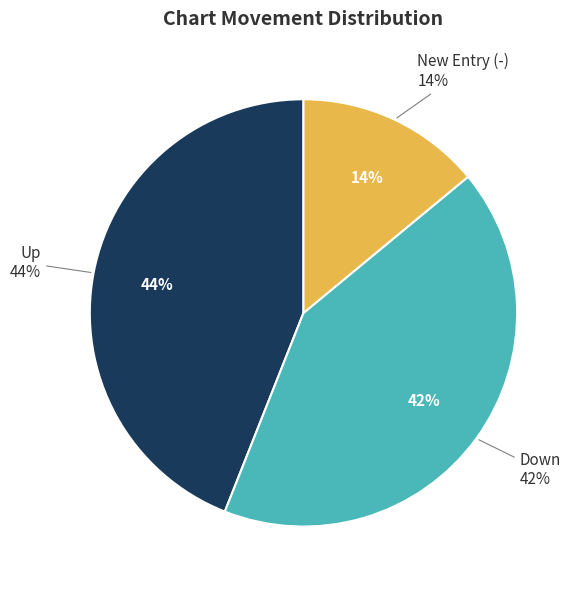

True or false: - accounts for 8% of the total.

False